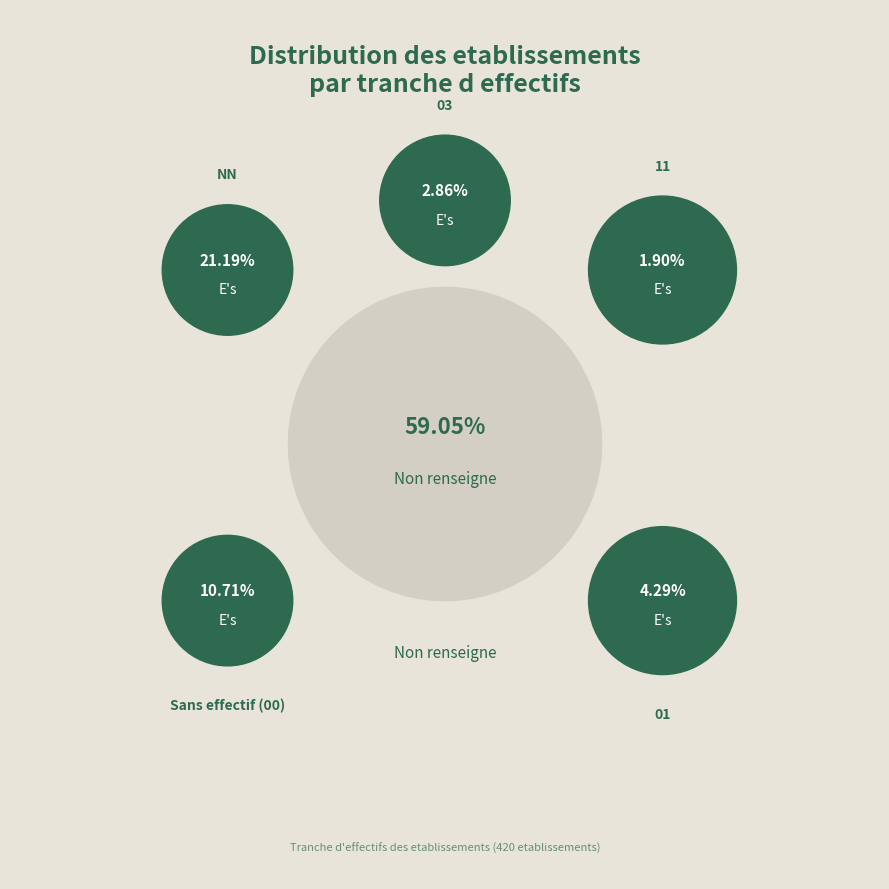

What is the change in value from NN to 01?

-71